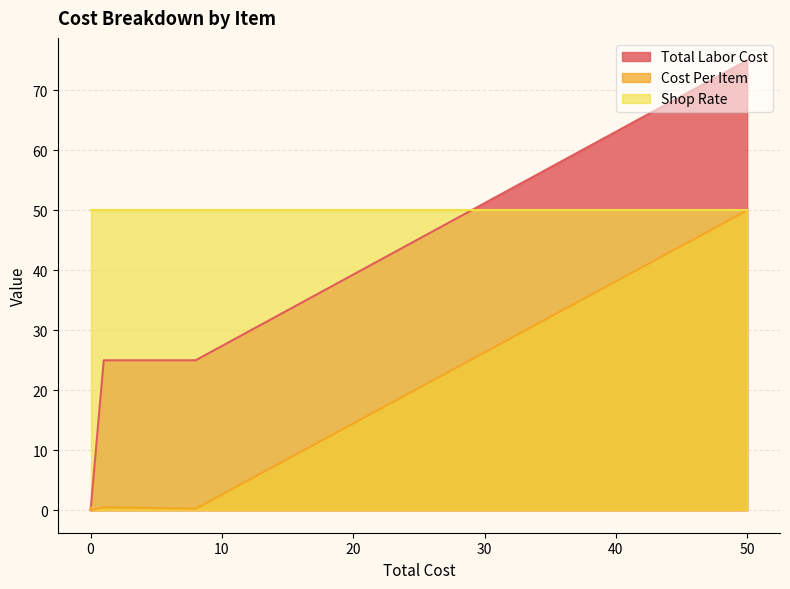

True or false: Cost Per Item has more than 2 interior local peaks.

False